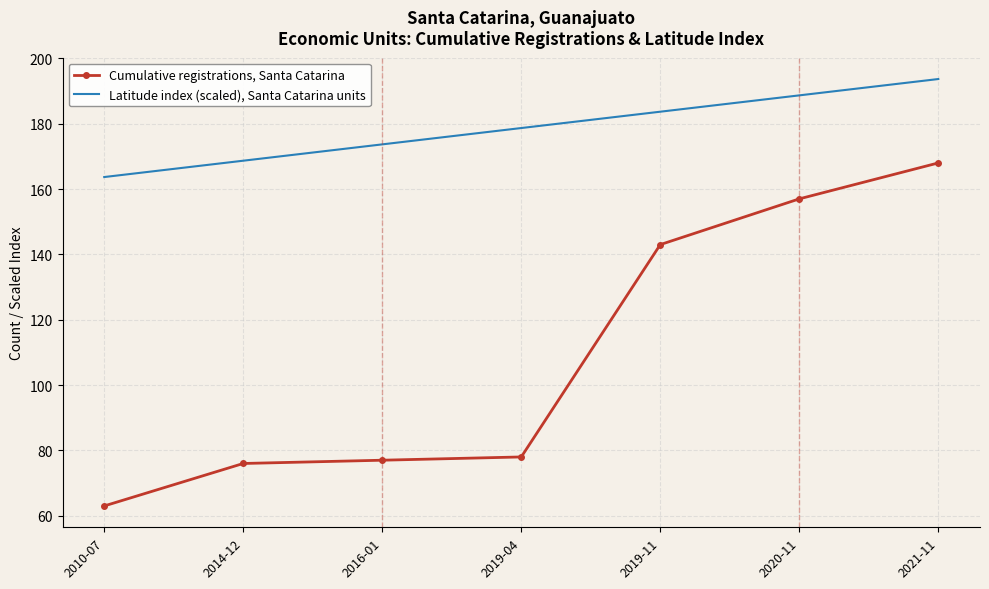

True or false: Cumulative registrations, Santa Catarina and Latitude index (scaled), Santa Catarina units intersect in this chart.

False